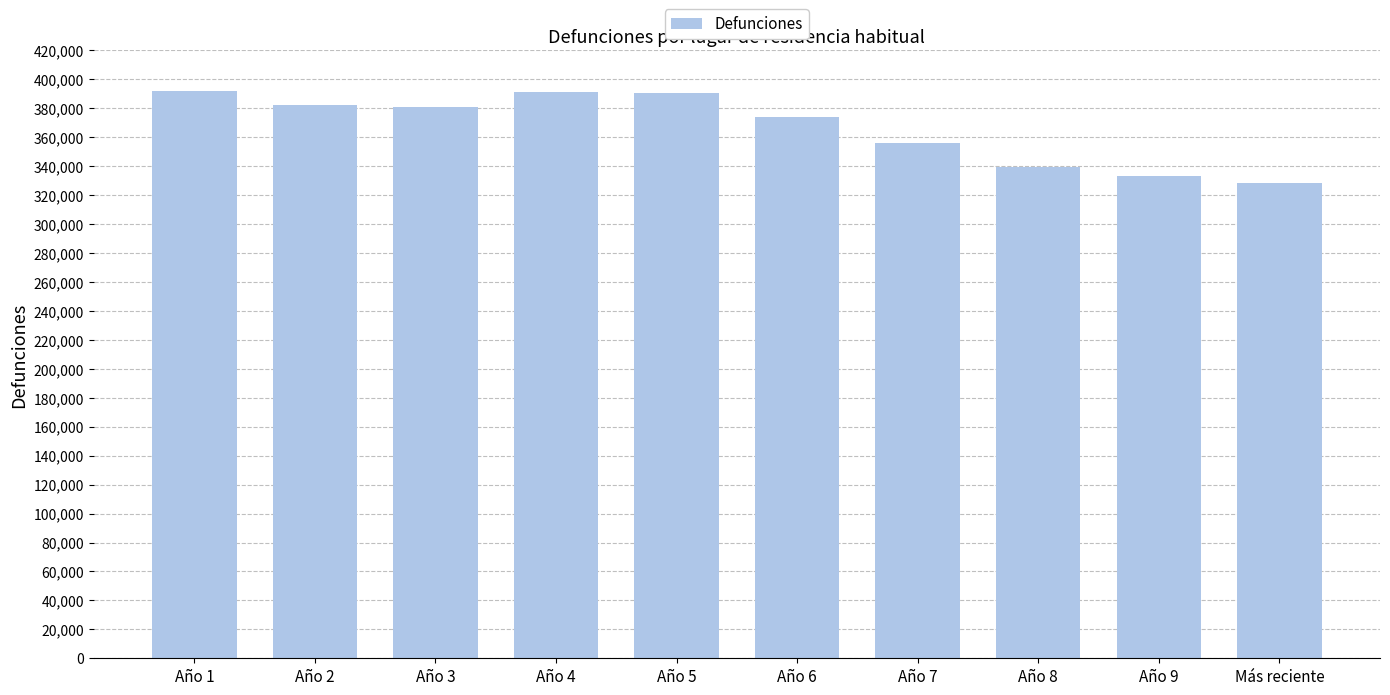

What is the difference between the values at Año 1 and Año 8?

52377.0